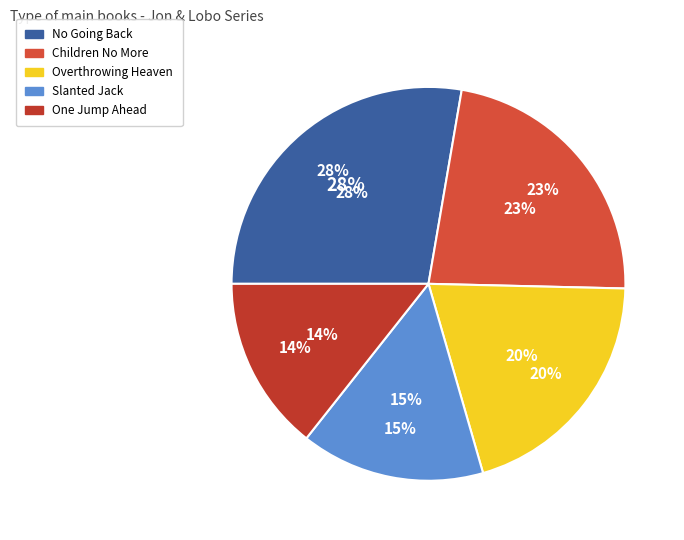

What is the largest slice in the pie chart?

No Going Back